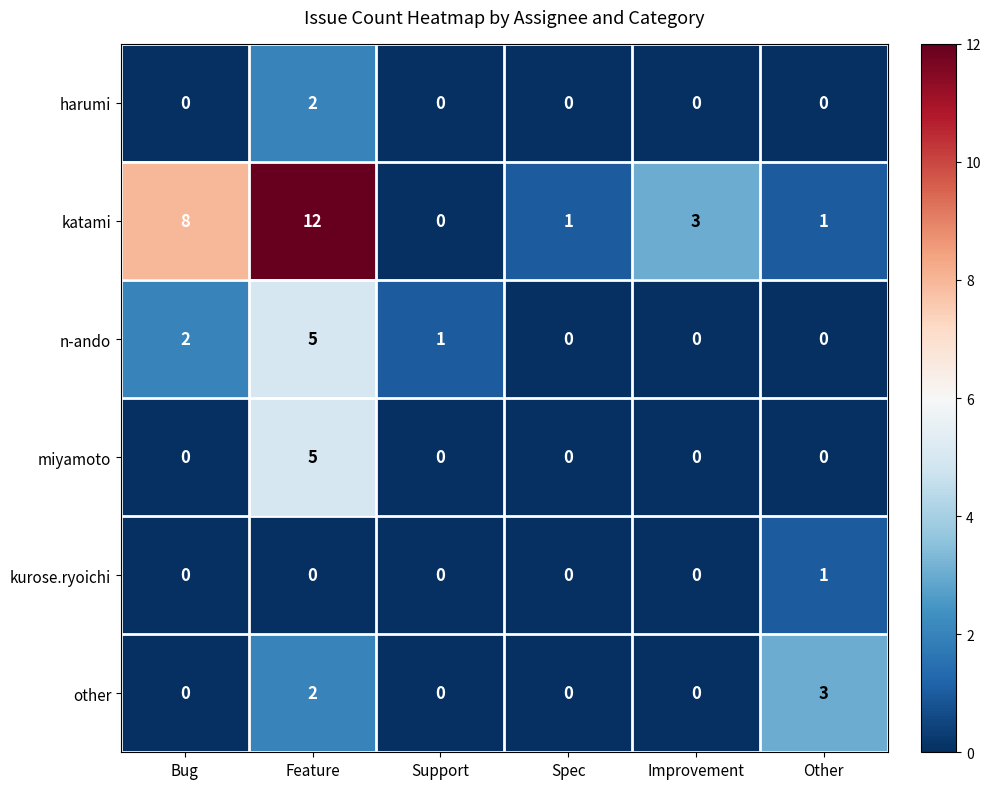

Which label corresponds to the largest value in the chart?

Feature